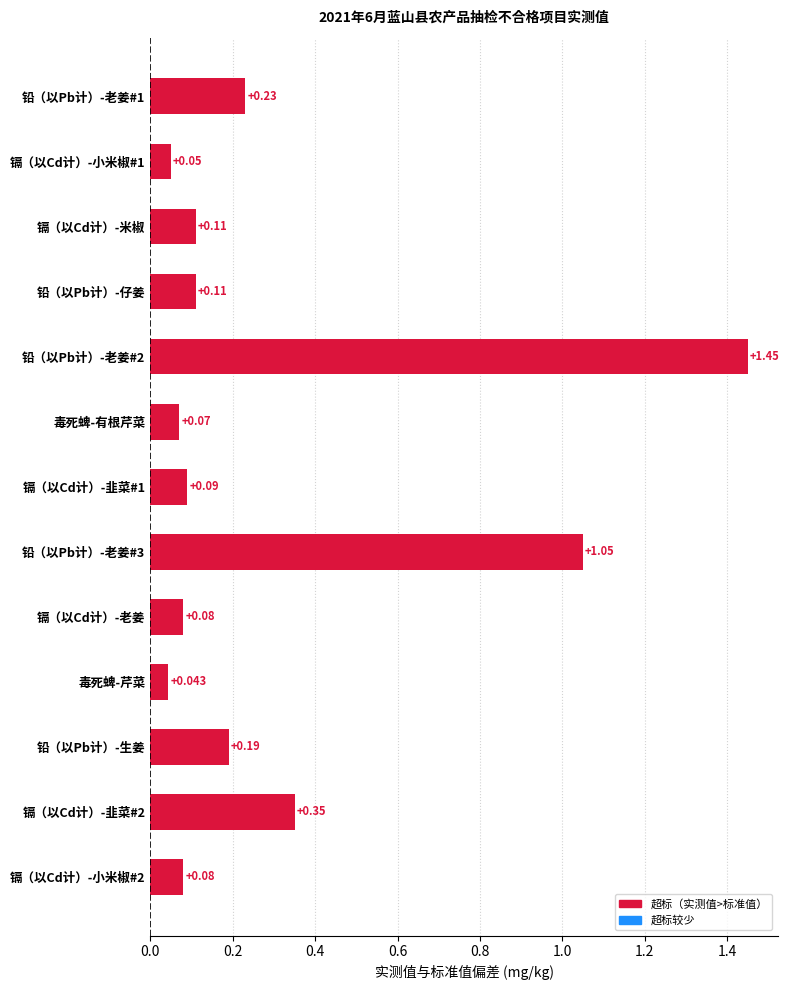

At which label is the value closest to 0?

毒死蜱-芹菜